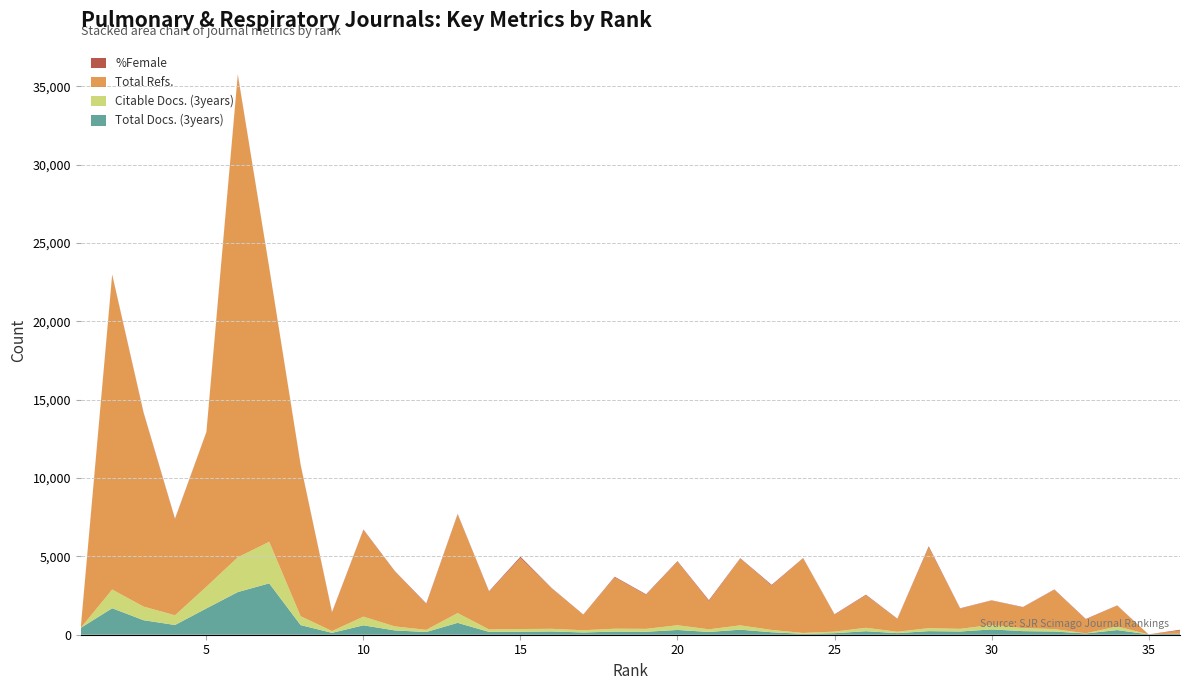

Reading left to right, transcribe all the data shown in this chart.

Total Docs. (3years): 1=437	2=1690	3=926	4=622	5=1680	6=2723	7=3279	8=615	9=120	10=600	11=275	12=173	13=758	14=181	15=188	16=206	17=145	18=198	19=189	20=304	21=178	22=321	23=157	24=57	25=99	26=223	27=102	28=229	29=205	30=338	31=229	32=203	33=82	34=296	35=24	36=73
Citable Docs. (3years): 1=0	2=1195	3=869	4=617	5=1385	6=2217	7=2652	8=567	9=115	10=555	11=255	12=139	13=624	14=157	15=176	16=171	17=141	18=187	19=185	20=301	21=168	22=277	23=148	24=55	25=99	26=220	27=88	28=192	29=171	30=286	31=192	32=156	33=7	34=231	35=0	36=0
Total Refs.: 1=0	2=20064	3=12348	4=6131	5=9853	6=30786	7=17481	8=9646	9=1171	10=5524	11=3505	12=1643	13=6285	14=2398	15=4535	16=2565	17=986	18=3272	19=2167	20=4051	21=1796	22=4256	23=2821	24=4772	25=1074	26=2076	27=816	28=5151	29=1292	30=1557	31=1326	32=2510	33=883	34=1326	35=0	36=193
%Female: 1=25	2=30	3=33	4=34	5=17	6=26	7=16	8=24	9=34	10=34	11=27	12=40	13=37	14=40	15=78	16=27	17=19	18=44	19=40	20=38	21=59	22=29	23=53	24=14	25=31	26=37	27=20	28=69	29=20	30=15	31=21	32=21	33=32	34=17	35=0	36=50